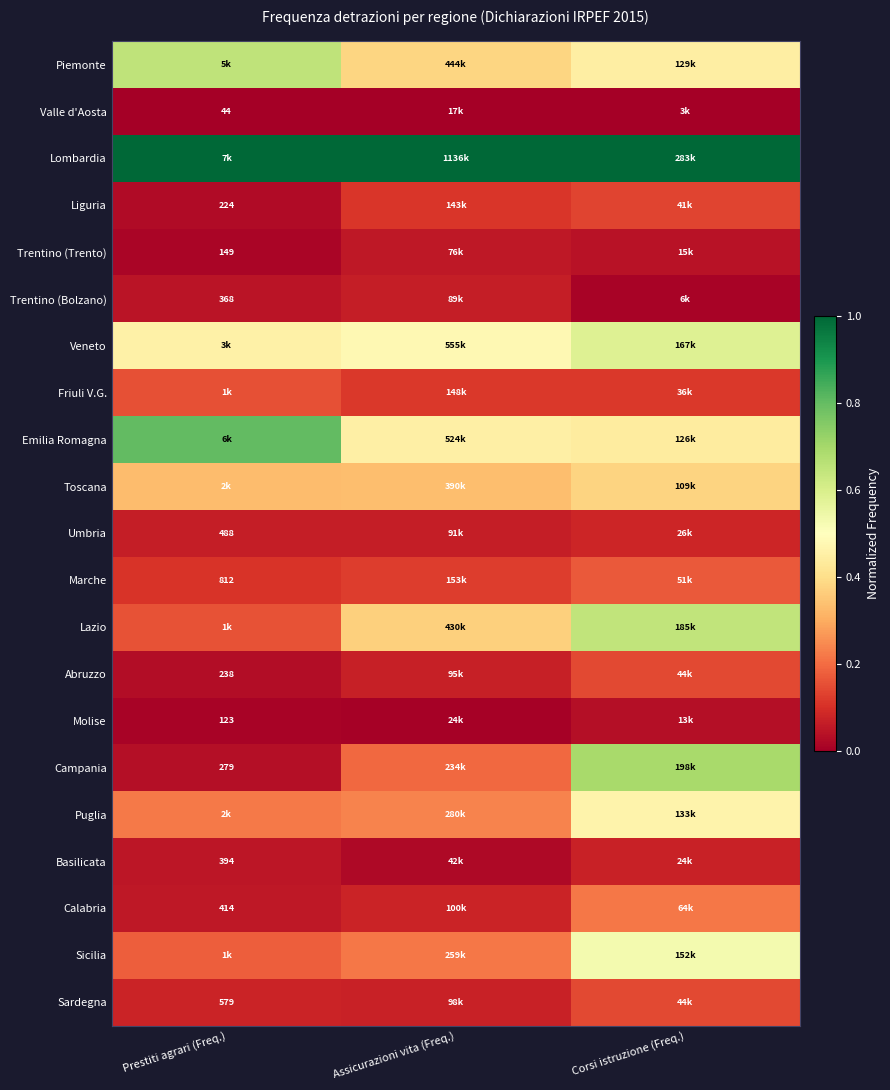

Rank the series at Assicurazioni vita (Freq.) from lowest to highest value.

Valle d'Aosta, Molise, Basilicata, Trentino (Trento), Trentino (Bolzano), Umbria, Abruzzo, Sardegna, Calabria, Liguria, Friuli V.G., Marche, Campania, Sicilia, Puglia, Toscana, Lazio, Piemonte, Emilia Romagna, Veneto, Lombardia